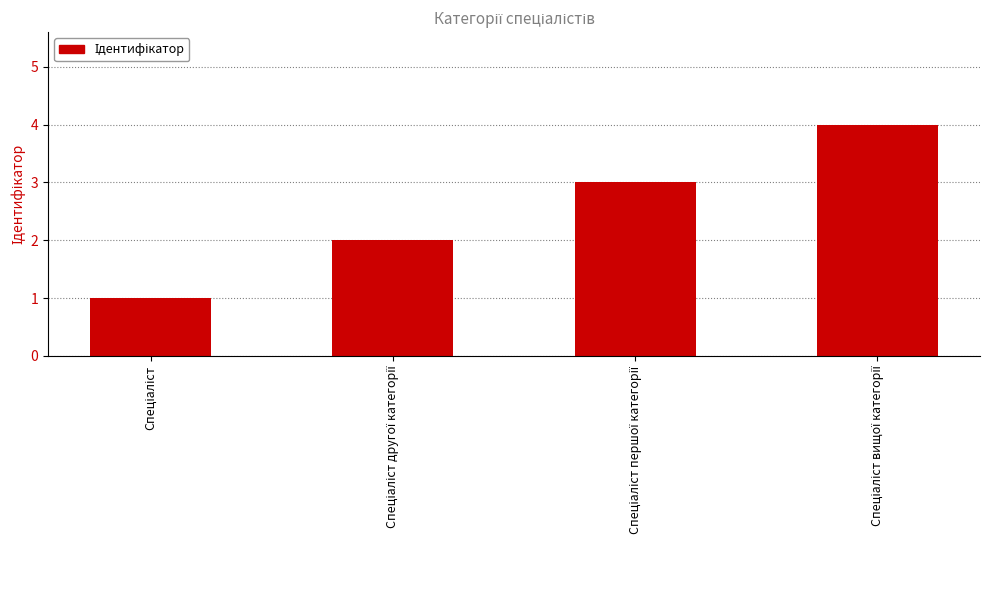

What is the greatest value displayed?

4